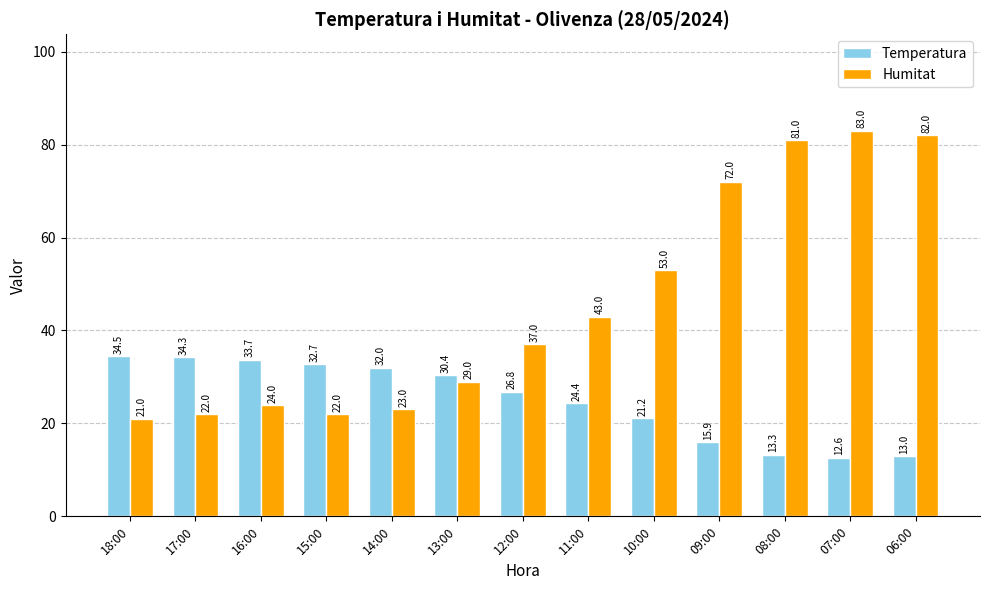

Which series has the widest spread of values?

Humitat